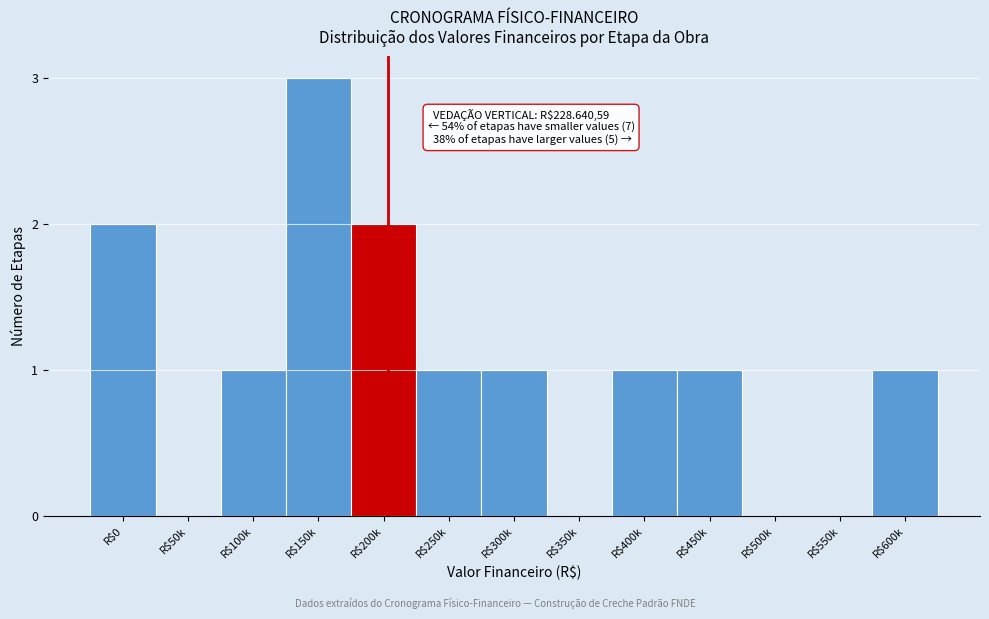

What is the sum of all values?

13